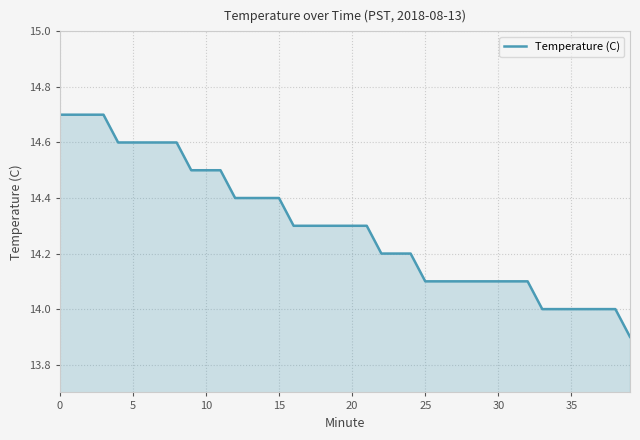

What is the minimum value shown in the chart?

13.9